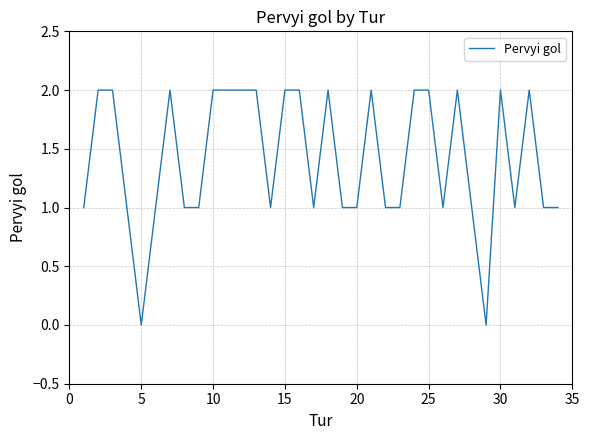

Does the chart display data point markers on the line(s)?

No